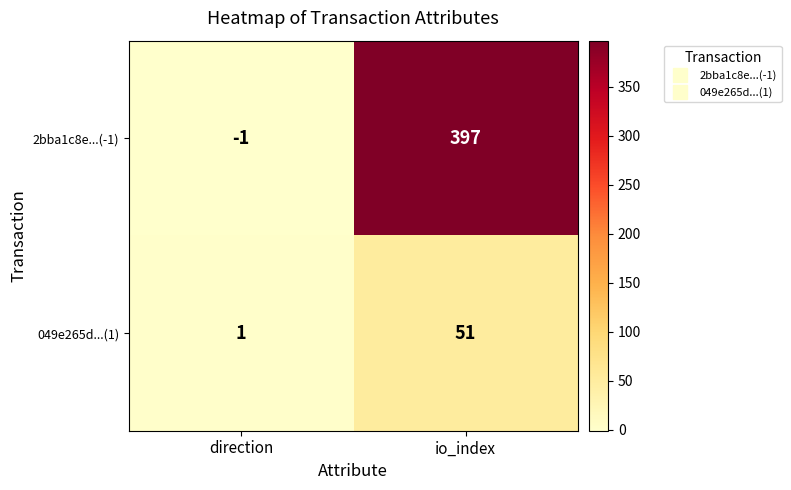

Which series has the largest total across all categories?

2bba1c8e...(-1)